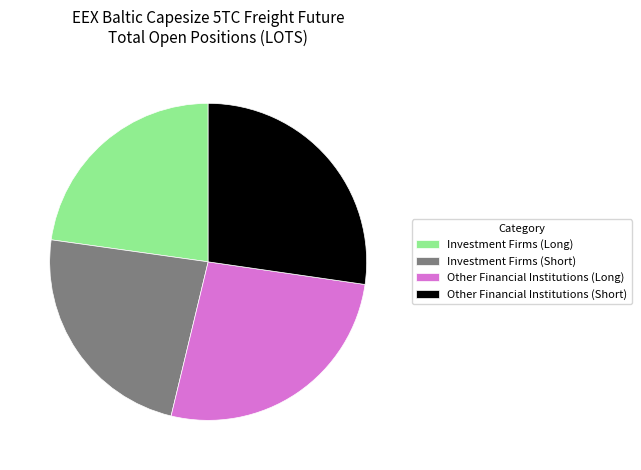

Which slice is the largest?

Other Financial Institutions (Short)